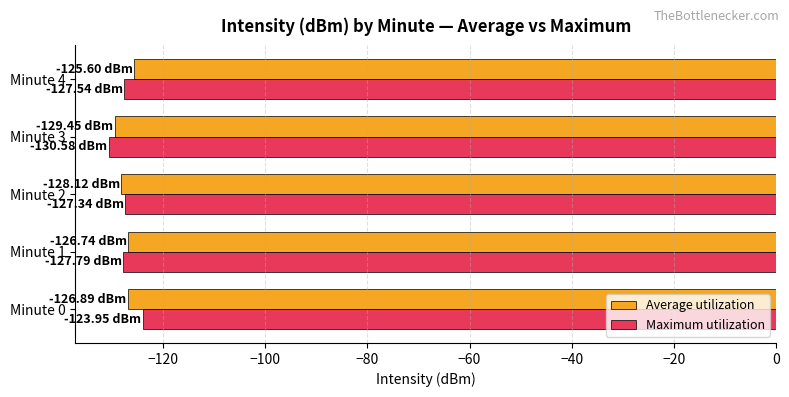

What is the spread (max minus min) of values at Minute 3?

1.1